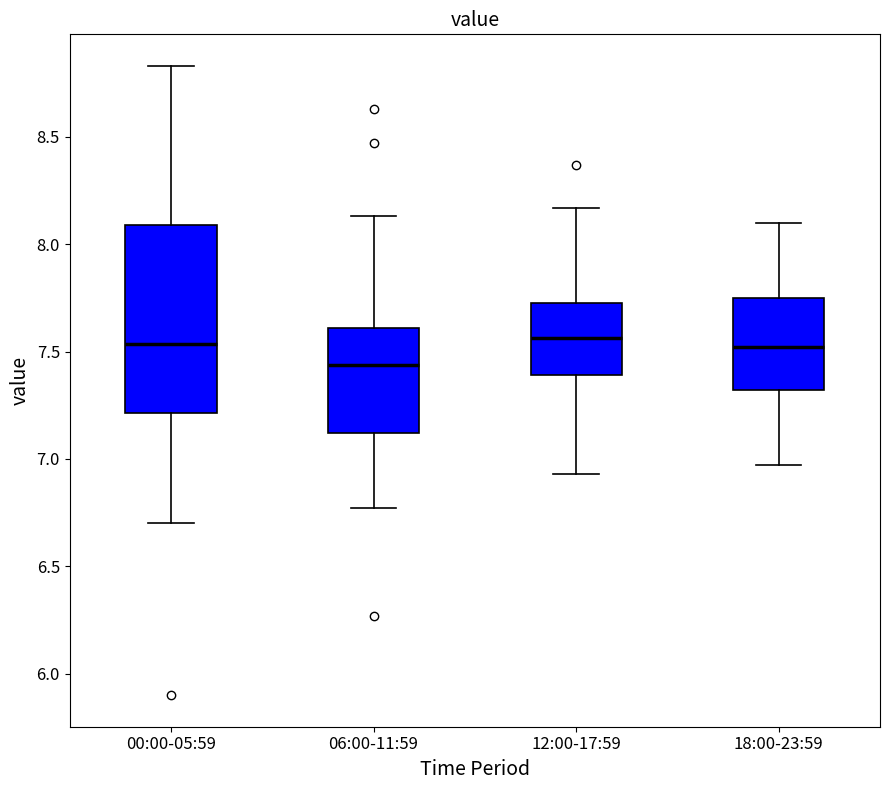

Reading left to right, read every box against the y-axis: the position of its median line, the range the box covers, and the ends of its whiskers. The values are not printed on the chart, so give them approximately, as read against the axis.

00:00-05:59: median 7.55, box 7.20 to 8.10, whiskers 6.70 to 8.85
06:00-11:59: median 7.45, box 7.10 to 7.60, whiskers 6.75 to 8.15
12:00-17:59: median 7.55, box 7.40 to 7.75, whiskers 6.95 to 8.15
18:00-23:59: median 7.50, box 7.30 to 7.75, whiskers 6.95 to 8.10